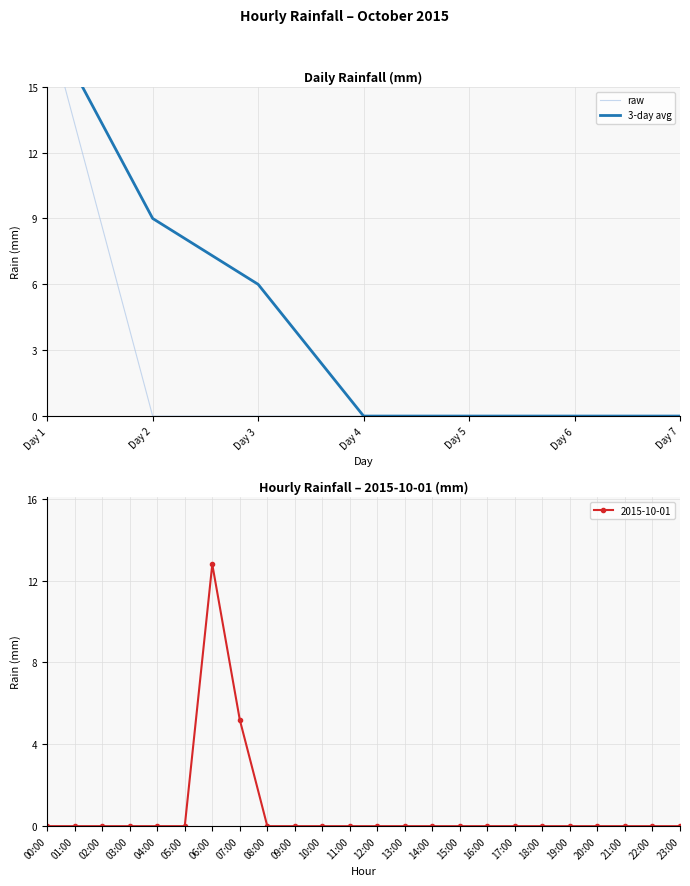

List the series in order of their peak value, highest first.

raw, 3-day avg